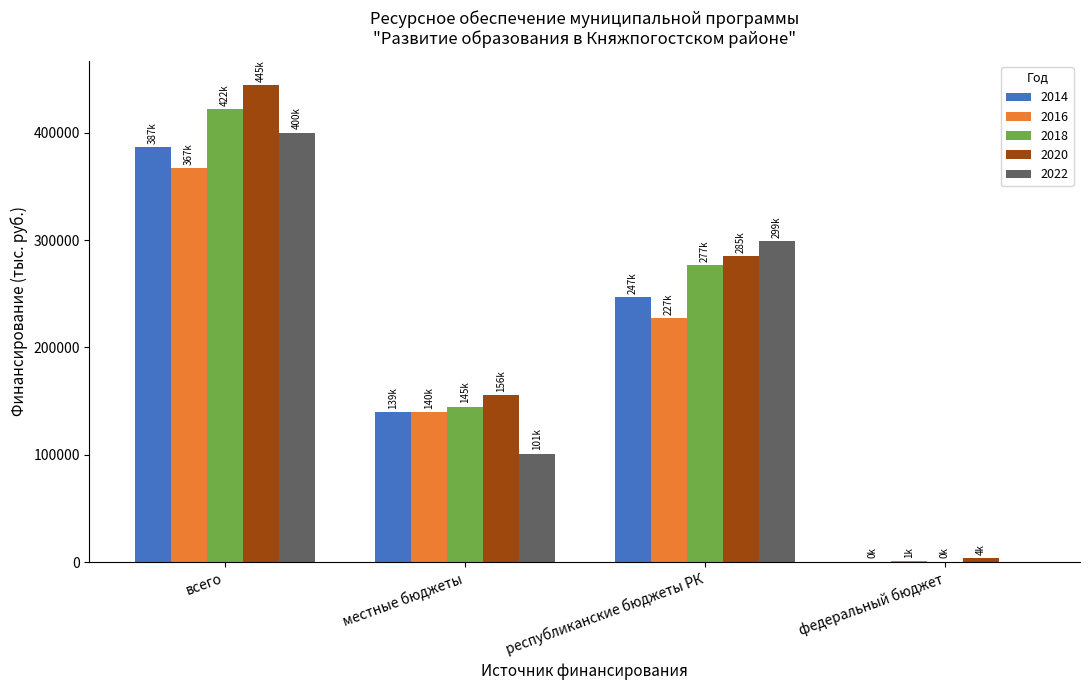

Which series has the widest spread of values?

2020